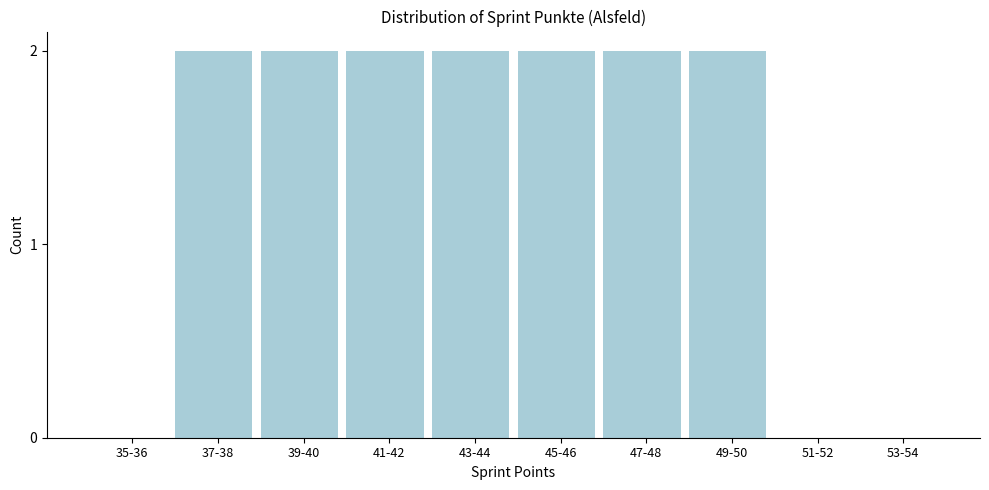

Reading right to left, what are all the values shown in this chart?

53-54=0	51-52=0	49-50=2	47-48=2	45-46=2	43-44=2	41-42=2	39-40=2	37-38=2	35-36=0